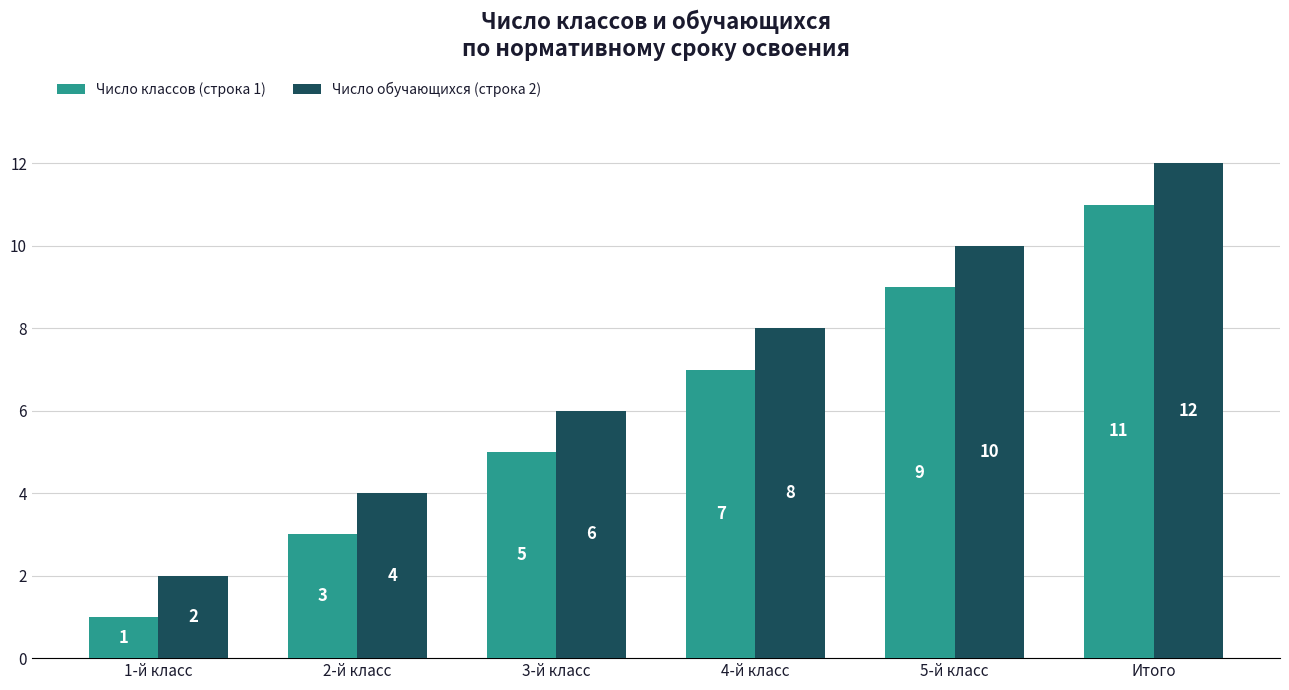

Reading left to right, transcribe all the data shown in this chart.

Число классов (строка 1): 1-й класс=1	2-й класс=3	3-й класс=5	4-й класс=7	5-й класс=9	Итого=11
Число обучающихся (строка 2): 1-й класс=2	2-й класс=4	3-й класс=6	4-й класс=8	5-й класс=10	Итого=12